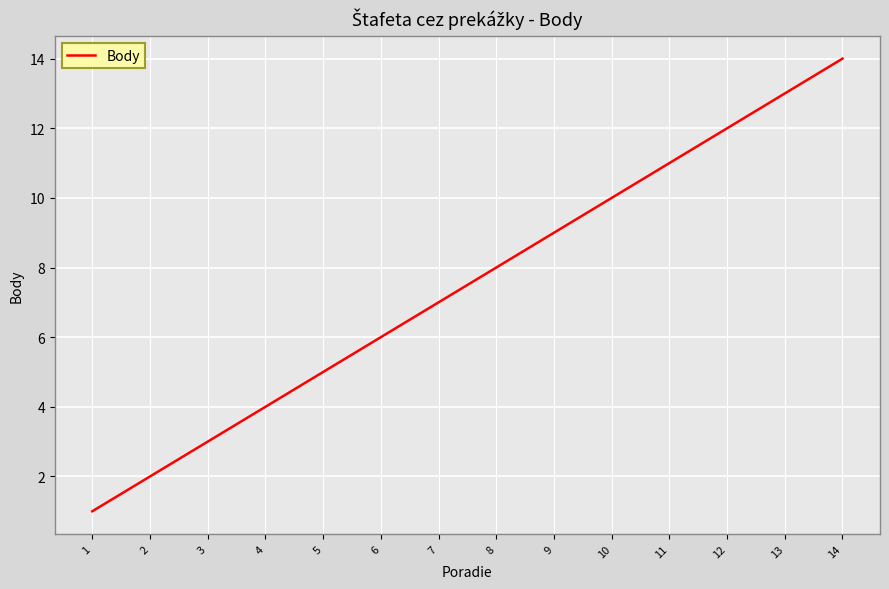

Is it true that the value at 13 is 19?

False